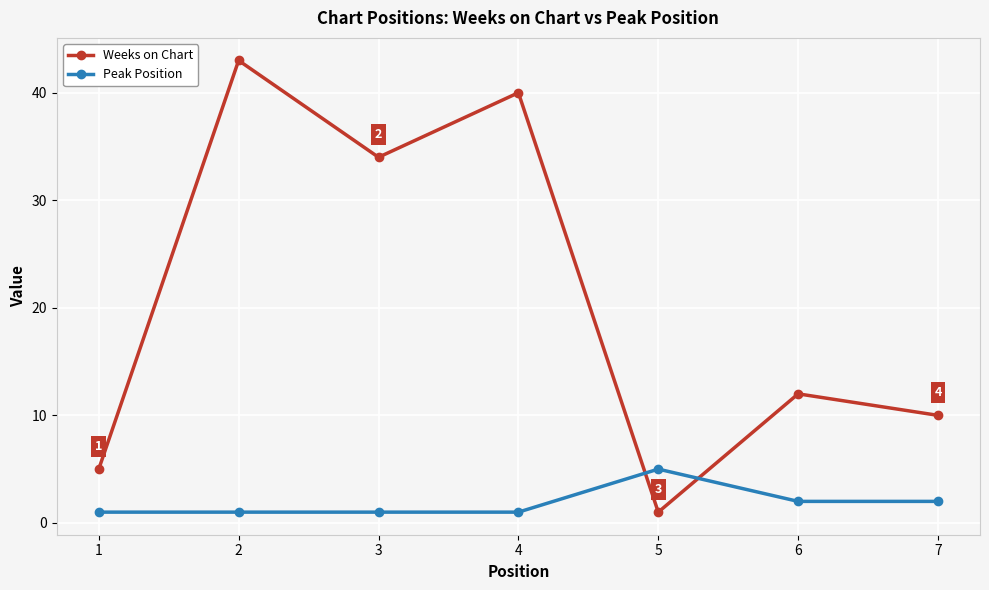

What is the value of the Weeks on Chart point at the 5th from the left?

1